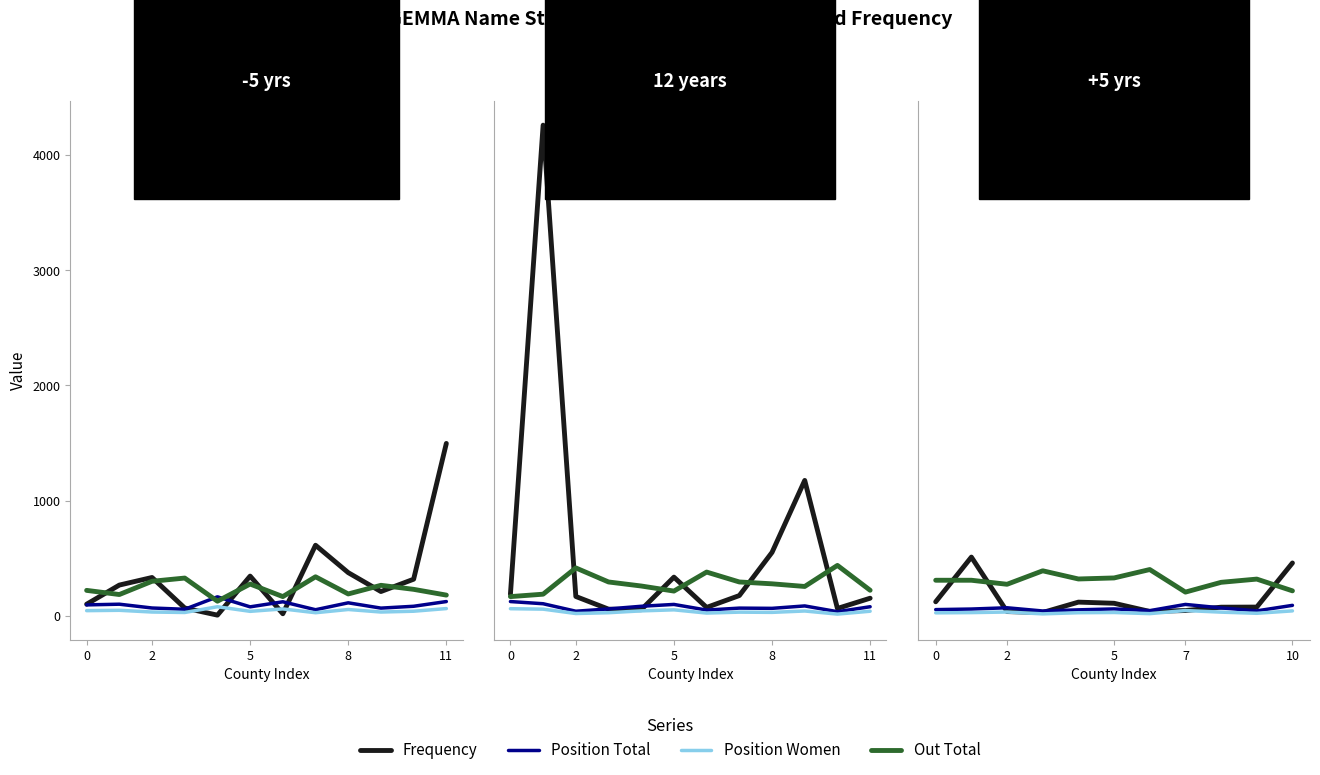

True or false: Frequency has more than 1 points higher than both neighbors.

True